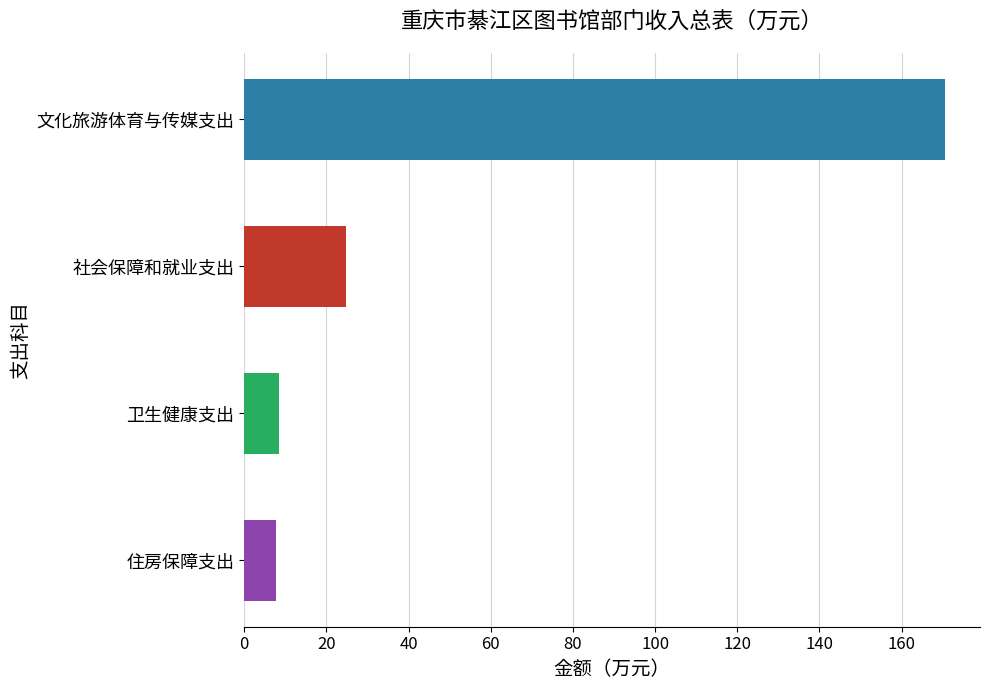

Reading bottom to top, list all the values displayed in this chart.

7.7	8.4	24.8	170.5